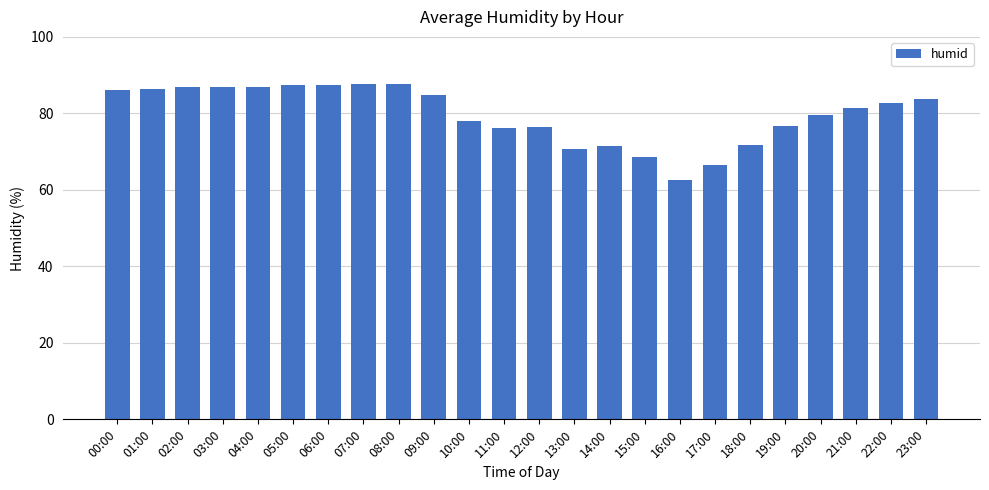

Between 18:00 and 16:00, which is larger?

18:00